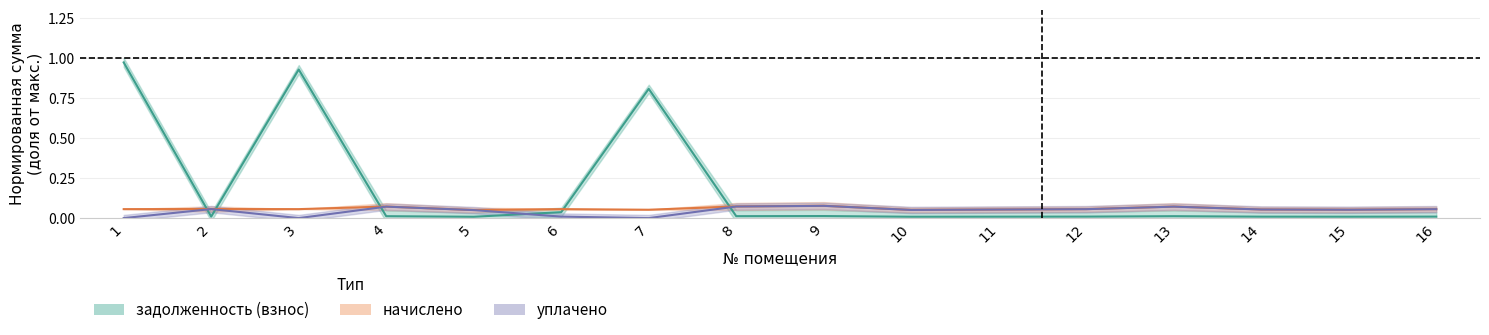

Reading left to right, extract all data points from this chart.

задолженность (взнос): 1.0	0.0	0.9	0.0	0.0	0.0	0.8	0.0	0.0	0.0	0.0	0.0	0.0	0.0	0.0	0.0
начислено: 0.1	0.1	0.1	0.1	0.1	0.1	0.1	0.1	0.1	0.1	0.1	0.1	0.1	0.1	0.1	0.1
уплачено: 0.0	0.1	0.0	0.1	0.1	0.0	0.0	0.1	0.1	0.1	0.1	0.1	0.1	0.1	0.1	0.1